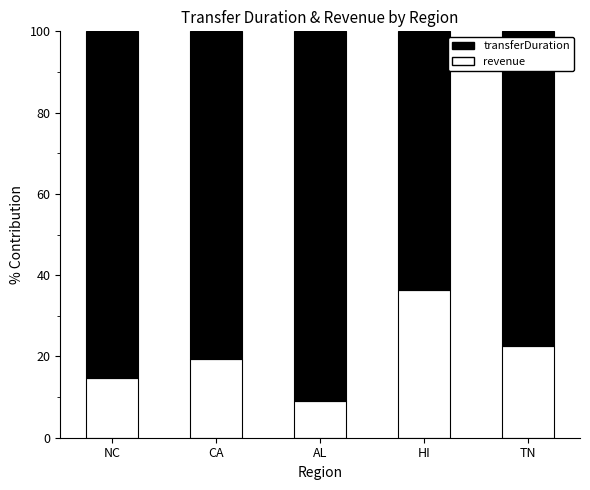

True or false: revenue has a value of 22.5 at TN.

True